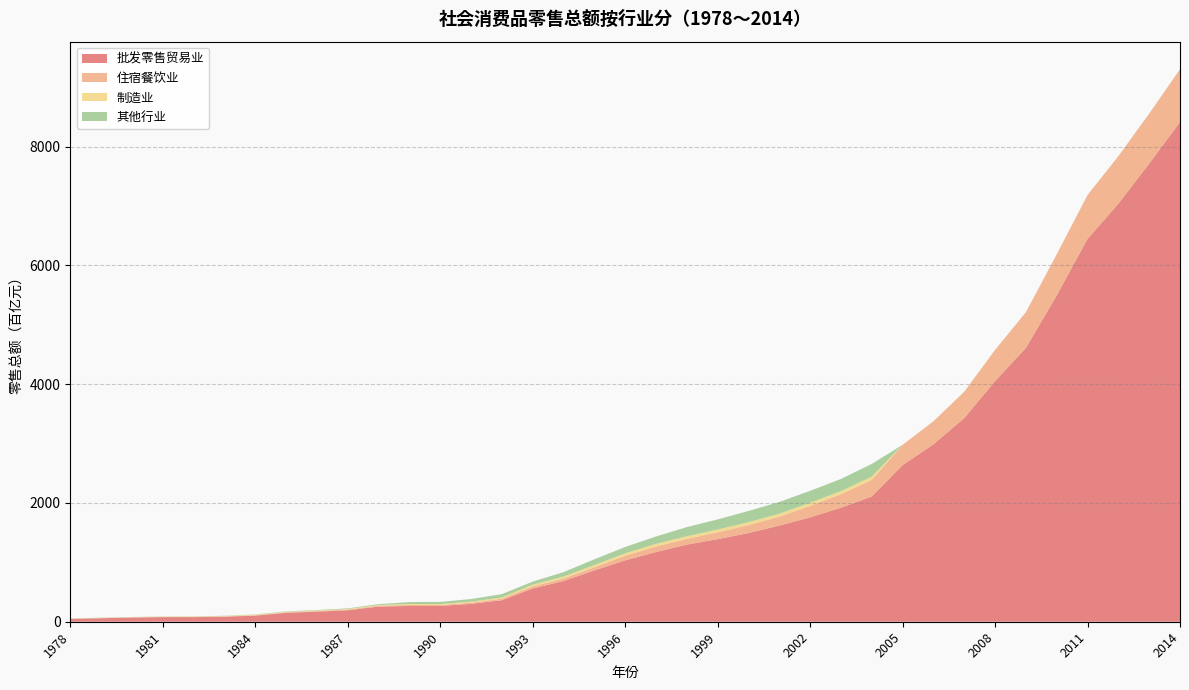

Reading left to right, transcribe all the data shown in this chart.

批发零售贸易业: 47.5	59.0	70.3	77.5	77.3	84.9	103.3	150.0	170.1	193.5	255.0	265.9	265.7	300.3	362.0	559.6	684.8	864.0	1032.8	1173.9	1298.4	1391.1	1493.1	1619.1	1756.8	1920.2	2108.6	2637.3	2987.5	3428.4	4051.5	4610.8	5494.7	6446.6	7039.2	7715.0	8414.8
住宿餐饮业: 2.4	2.8	3.4	3.7	3.8	4.3	4.9	7.6	9.5	11.1	14.5	15.7	17.1	20.9	25.9	35.5	42.7	52.6	78.5	93.5	96.6	114.9	134.1	148.9	193.7	225.8	279.4	342.2	387.7	444.9	525.7	602.4	691.9	739.2	801.2	842.0	888.7
制造业: 1.6	2.5	4.2	4.6	5.4	7.7	10.6	8.4	8.8	10.5	11.9	16.8	15.2	17.7	20.2	29.2	32.8	38.0	39.8	44.4	45.4	47.2	49.2	50.8	52.7	53.9	56.3	0.0	0.0	0.0	0.0	0.0	0.0	0.0	0.0	0.0	0.0
其他行业: 2.5	3.9	2.5	2.9	3.3	3.8	5.0	7.4	8.4	10.2	14.5	33.0	36.0	43.2	56.6	51.6	74.5	96.3	106.9	123.6	152.9	169.1	188.9	197.6	200.8	204.6	212.6	0.0	0.0	0.0	0.0	0.0	0.0	0.0	0.0	0.0	0.0